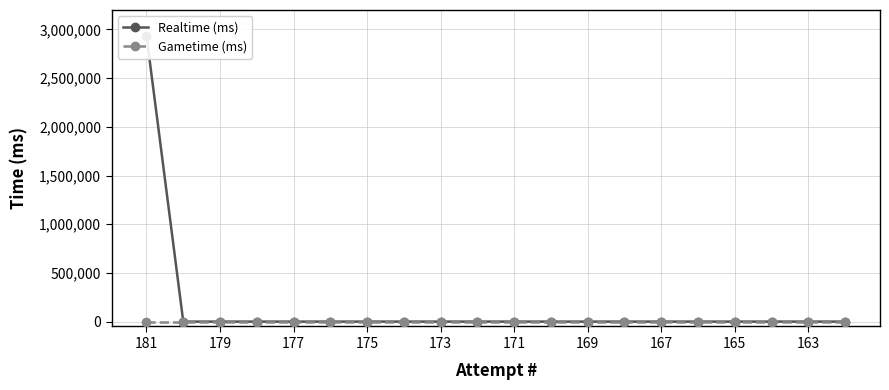

How many lines are shown in the chart?

2